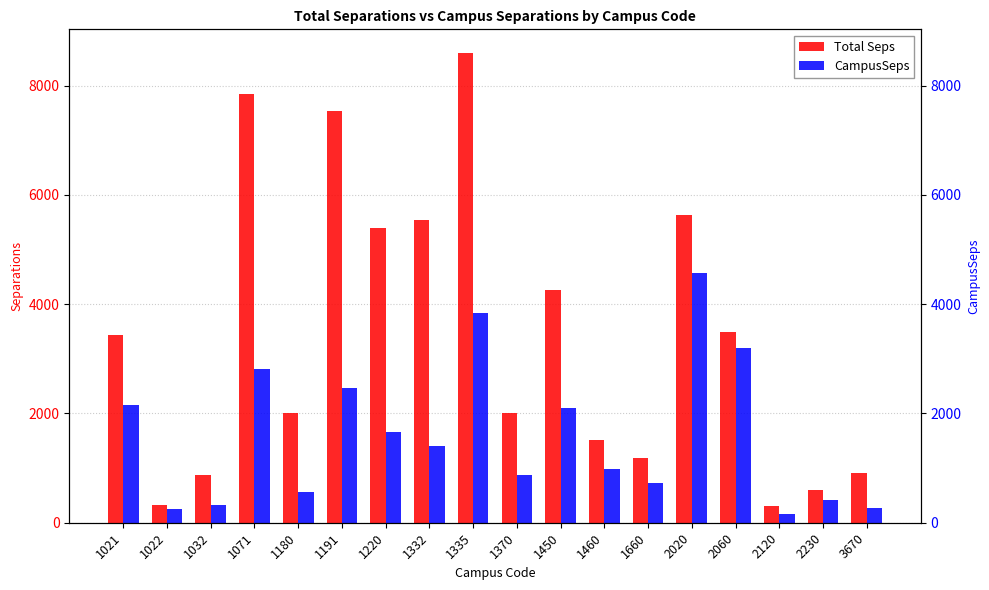

Rank the categories by Total Seps value from highest to lowest.

1335, 1071, 1191, 2020, 1332, 1220, 1450, 2060, 1021, 1370, 1180, 1460, 1660, 3670, 1032, 2230, 1022, 2120